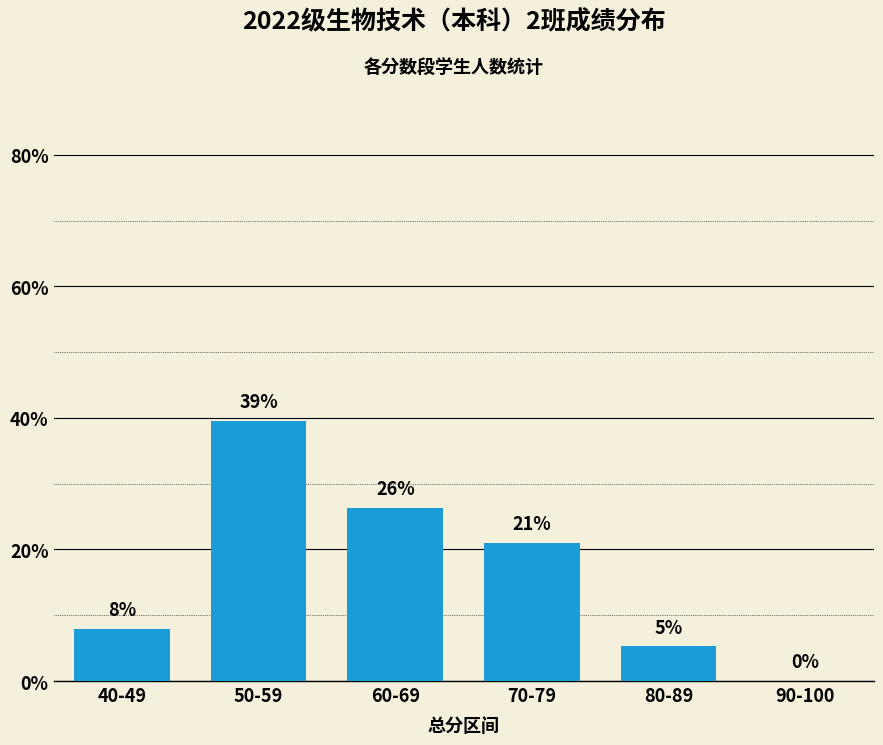

True or false: the data shows 0.0 at 90-100.

True